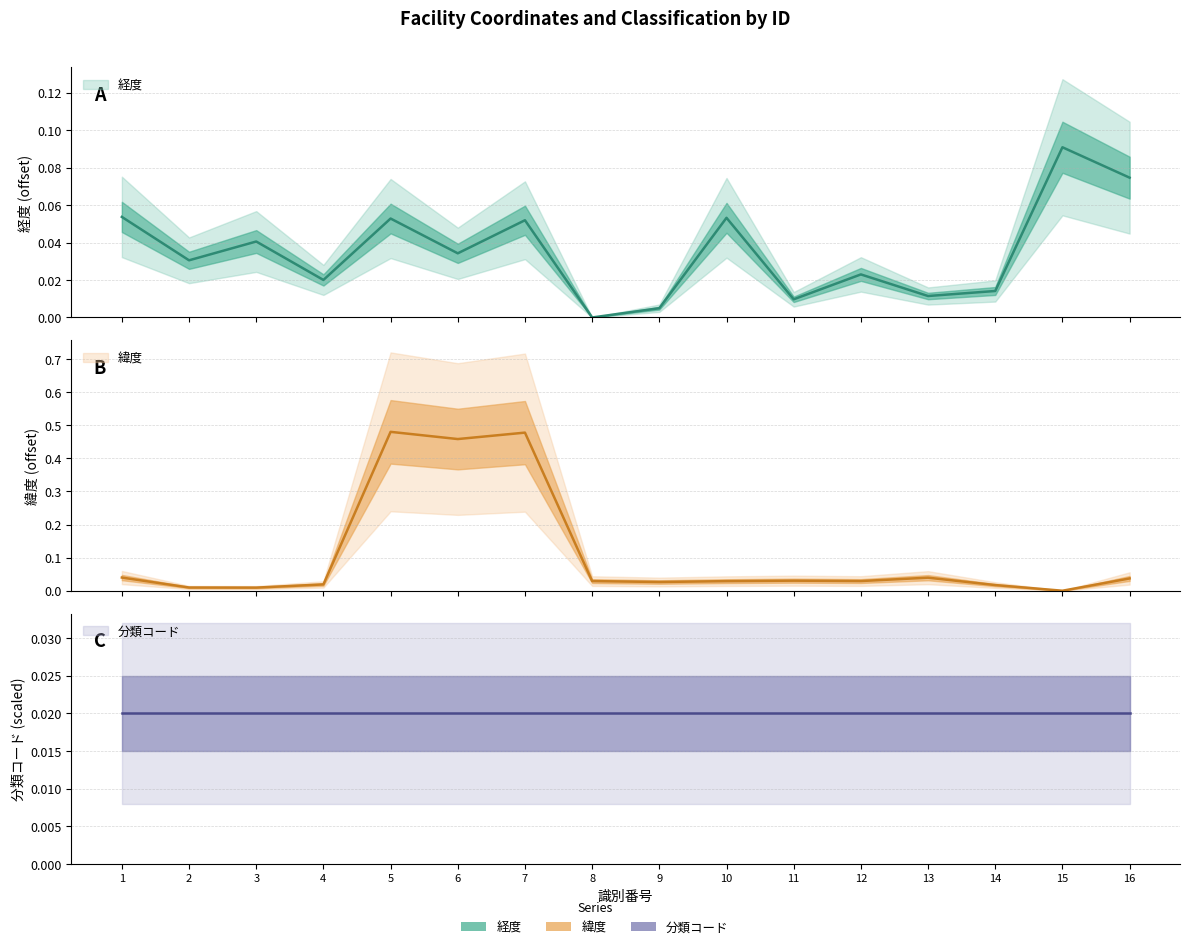

Which series ends up on top after the final intersection of 経度 and 緯度?

経度